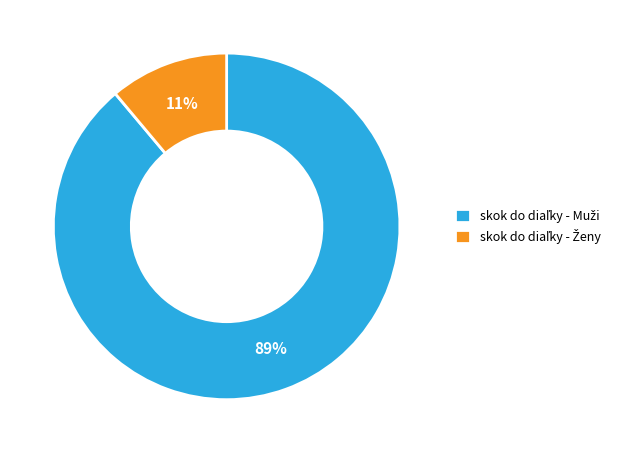

To the nearest percent, what is the average slice percentage?

50%